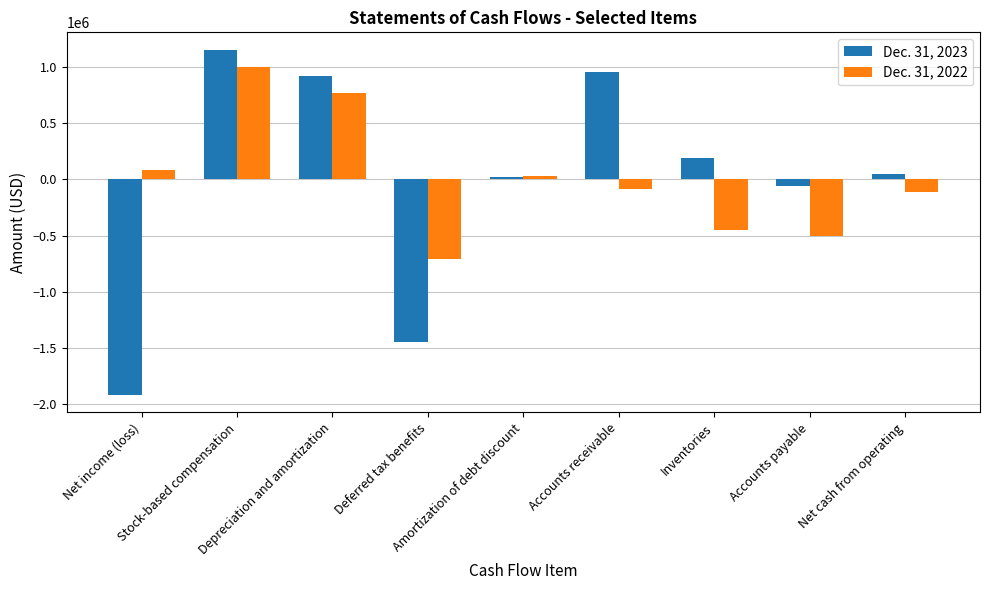

Is it true that Dec. 31, 2022 equals -504027 at Accounts payable?

True